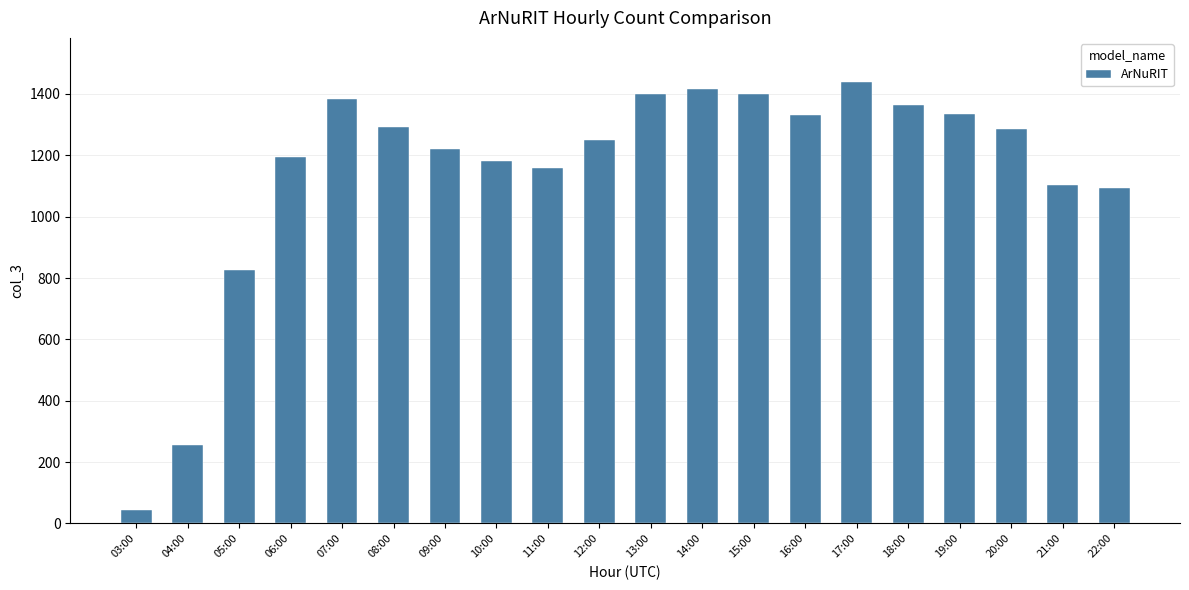

What is the ratio of the value at 21:00 to the value at 12:00?

0.9